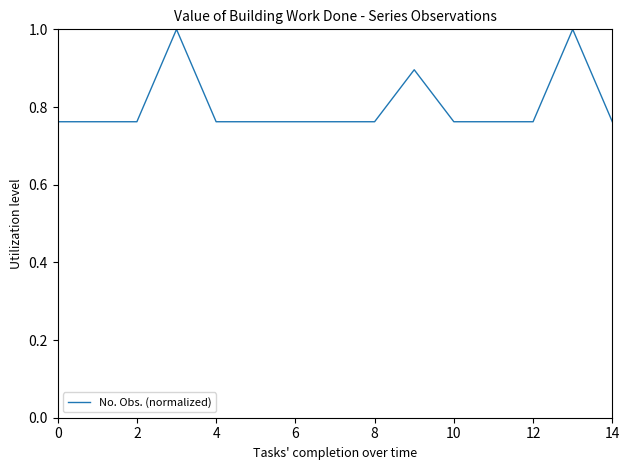

What is the maximum value shown in the chart?

1.0